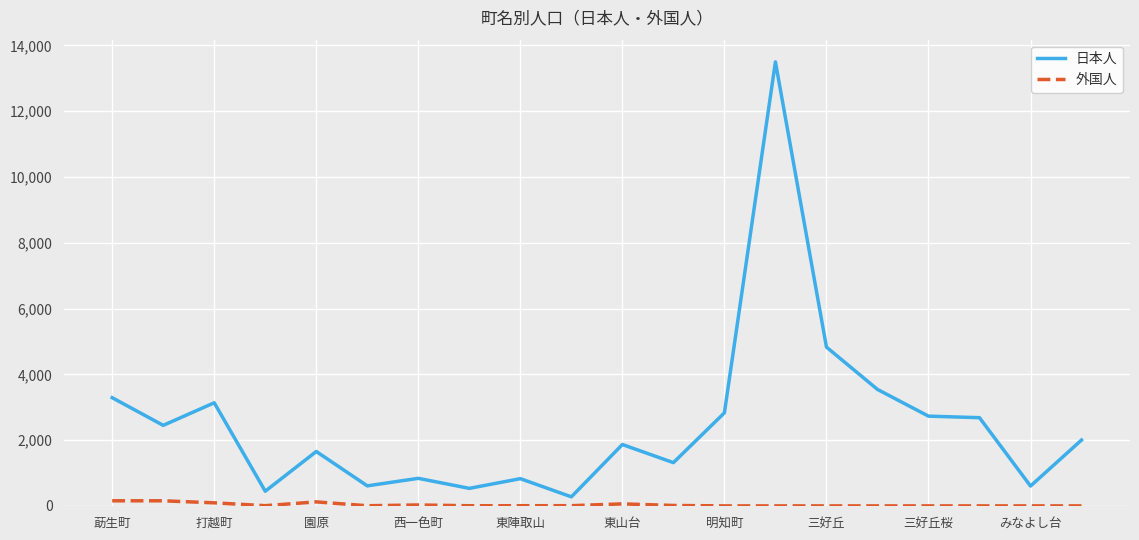

Rank the series by their maximum value, from highest to lowest.

日本人, 外国人